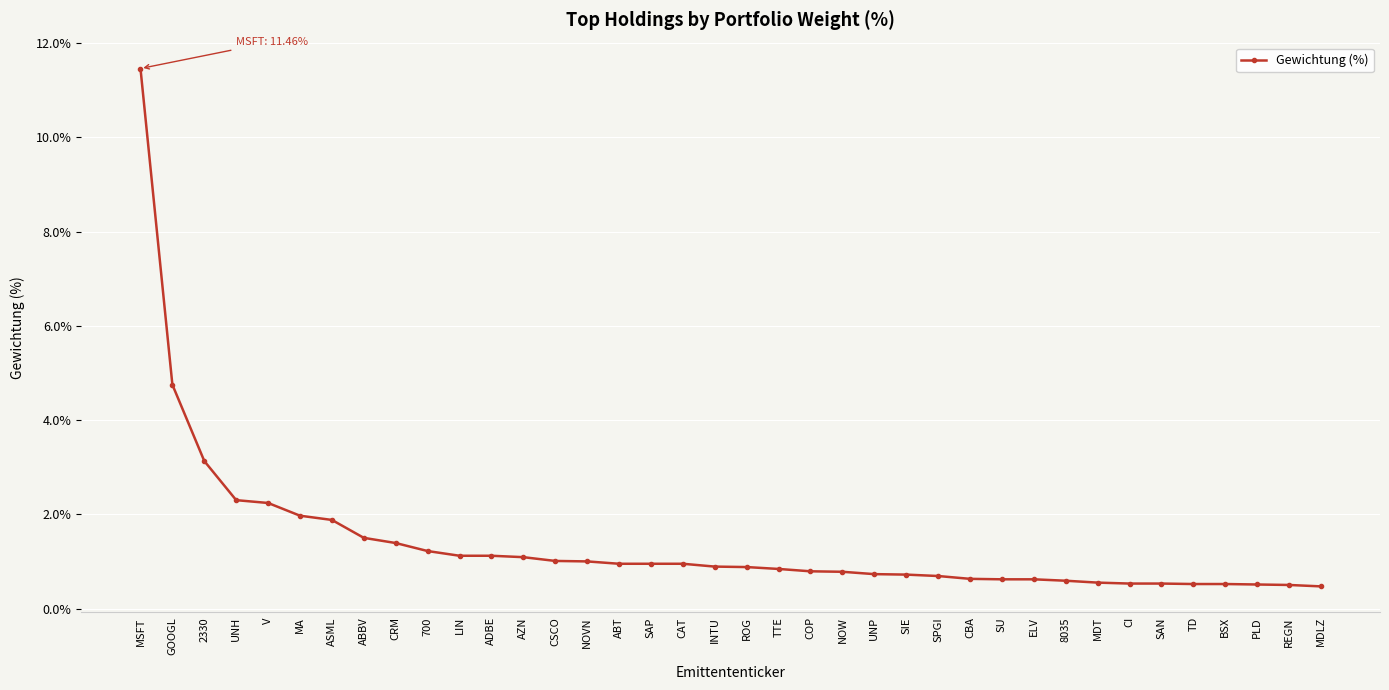

Read the value at GOOGL.

4.8